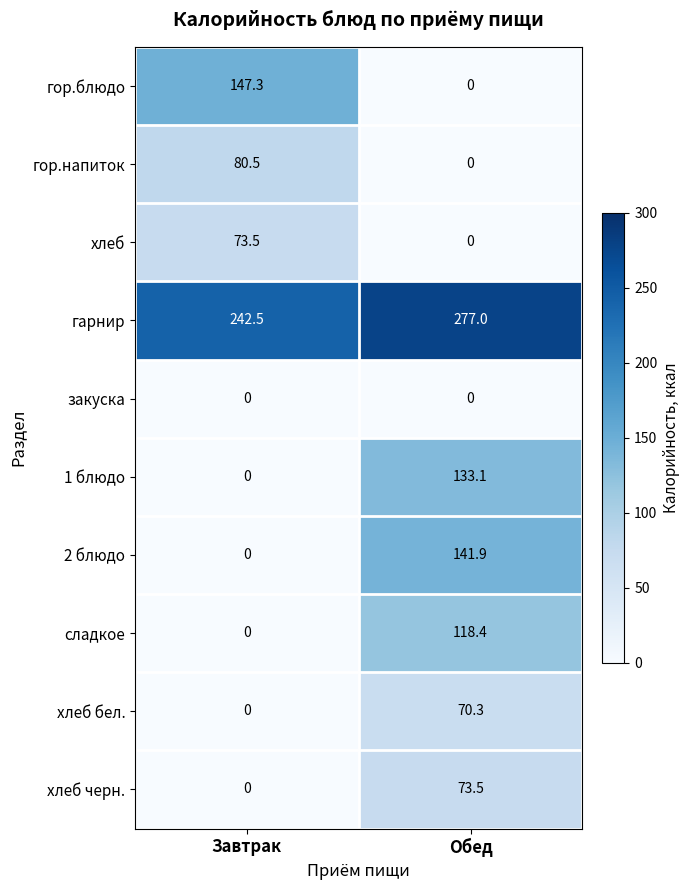

What is the total value across all series at Завтрак?

543.8